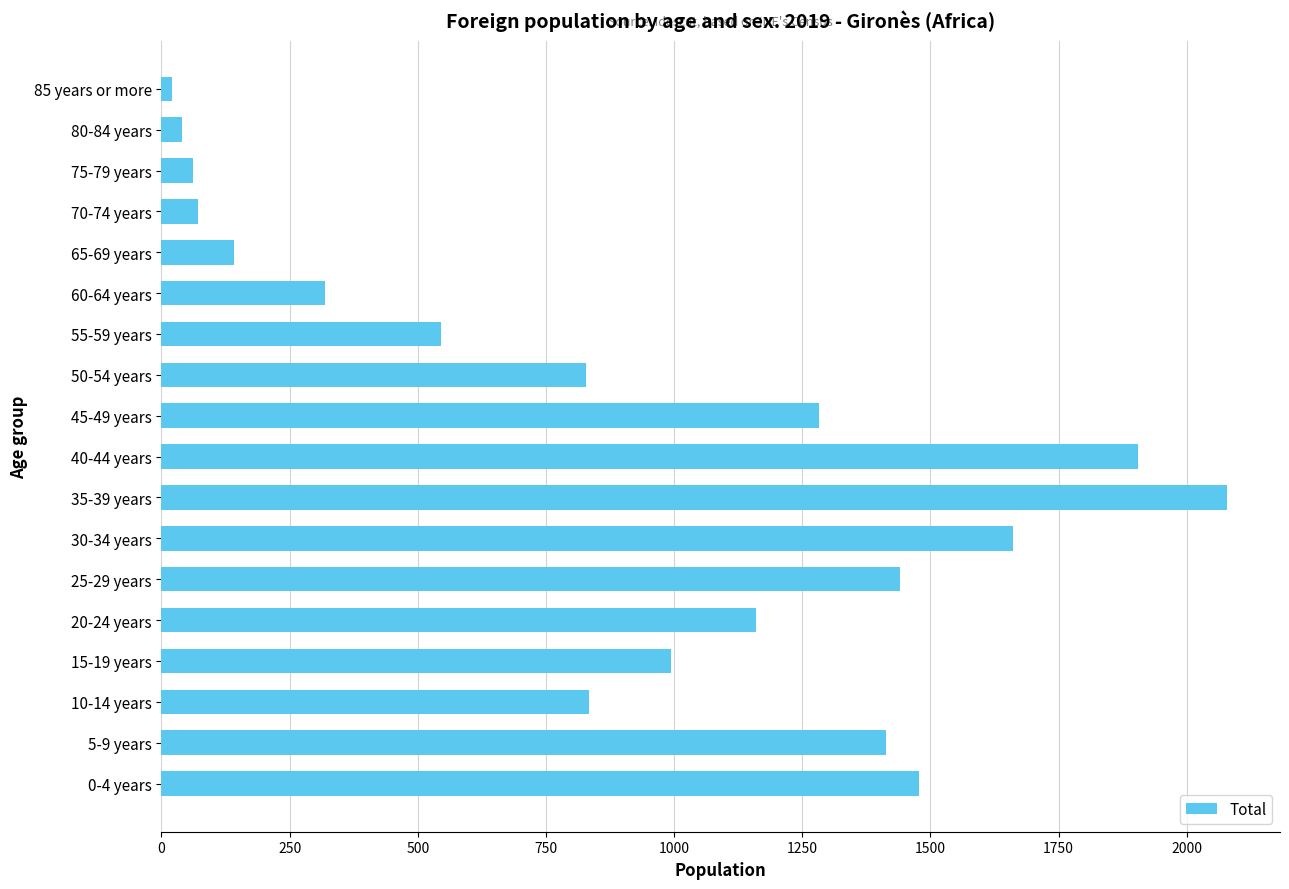

The value at 10-14 years is 1279. True or false?

False